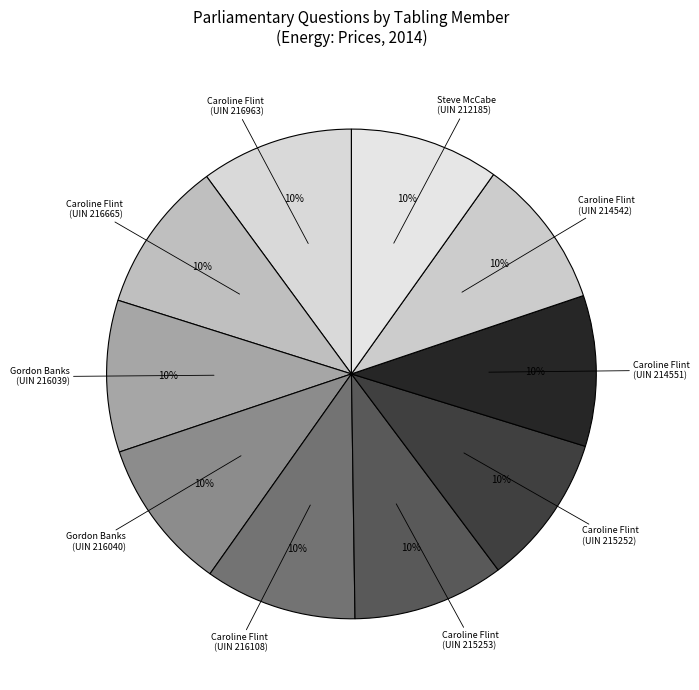

Do Caroline Flint (UIN 214551) and Gordon Banks (UIN 216039) together represent more than half of the pie?

No